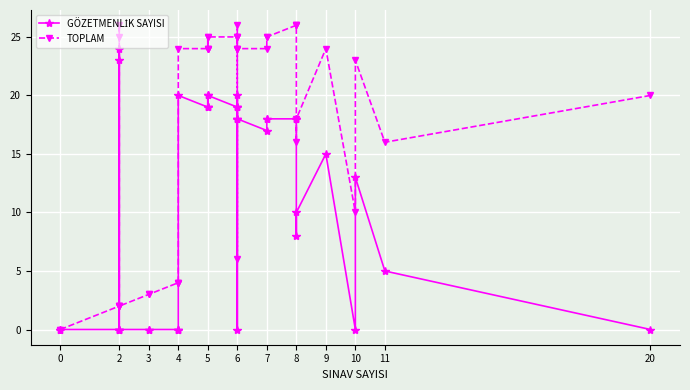

True or false: GÖZETMENLİK SAYISI and TOPLAM cross at least once.

False